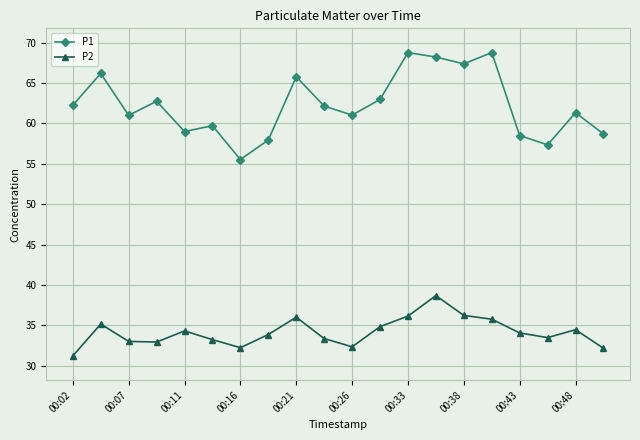

What is the highest value of the P1 series?

68.8